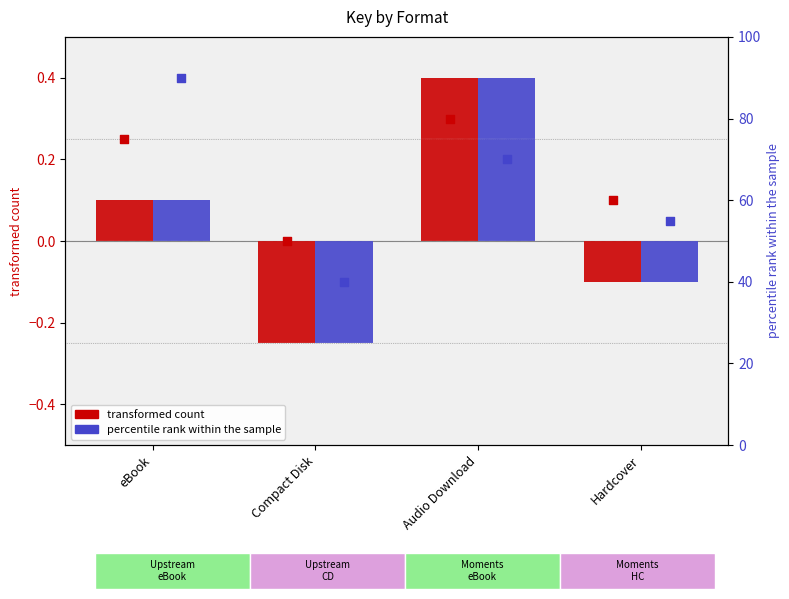

At how many categories does at least one series exceed 20?

4